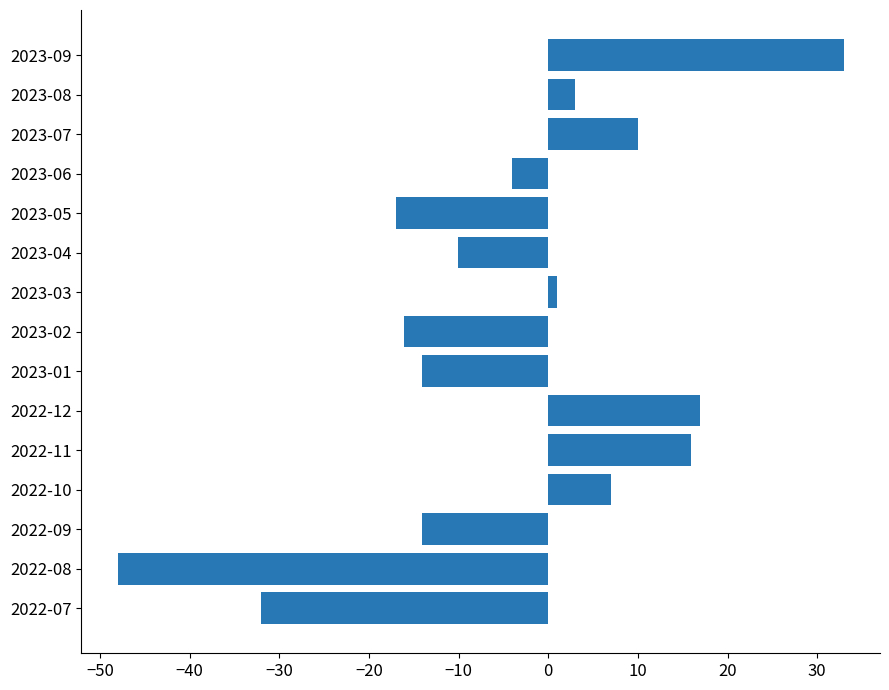

Is it true that the value at 2022-07 is -20.3?

False